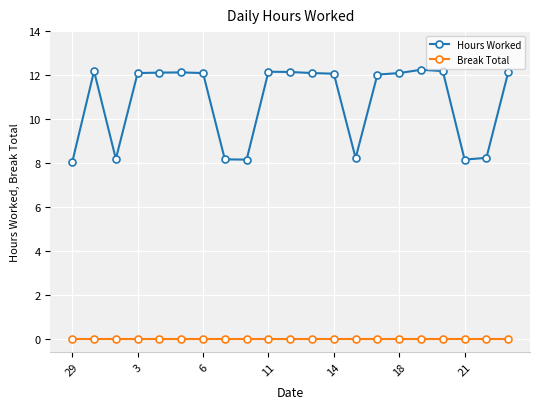

Which series has the largest range (max minus min)?

Hours Worked